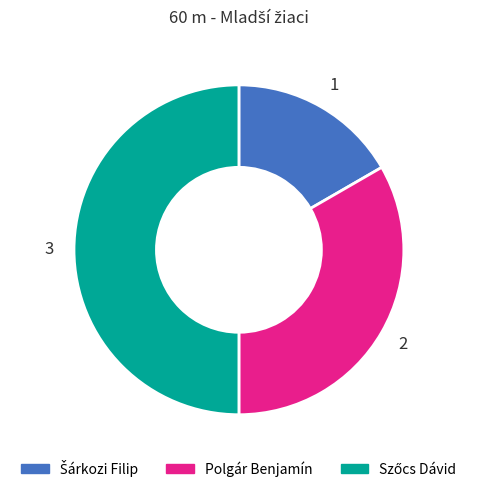

Is it true that Polgár Benjamín is 25% of the pie?

False